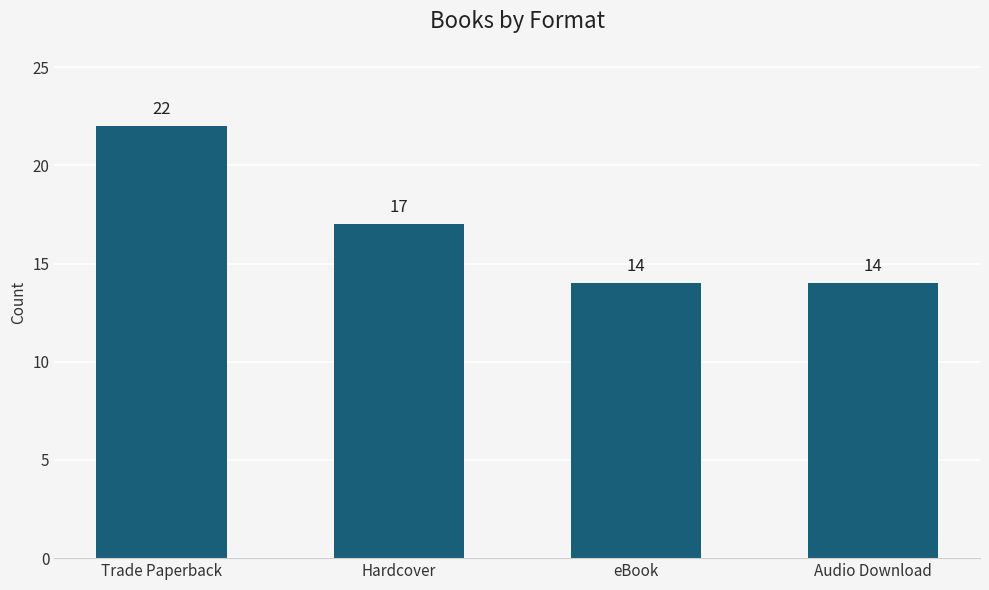

What is the label of the 2nd bar from the left?

Hardcover